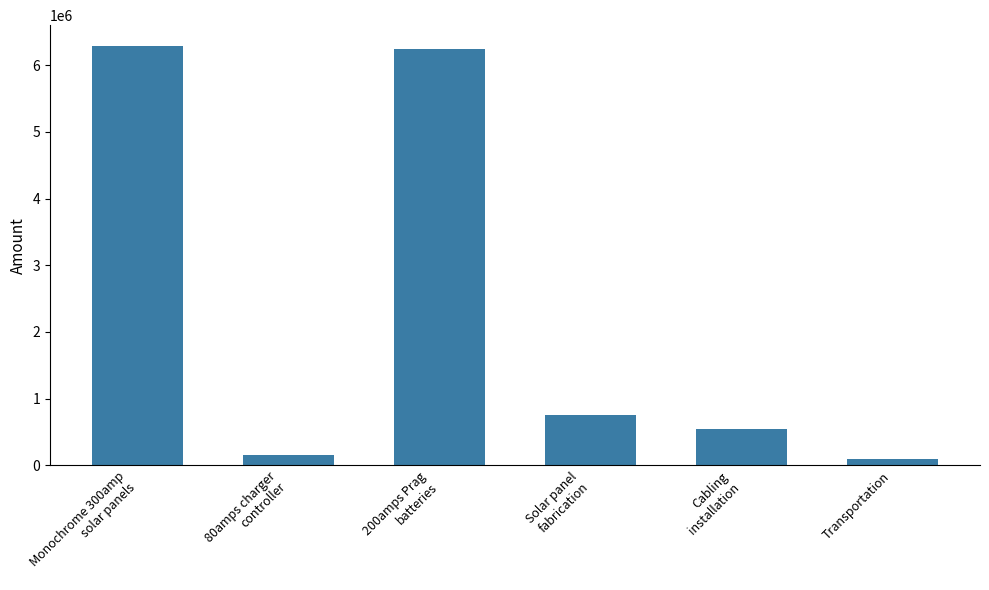

Is it true that the value at Monochrome 300amp
solar panels is 6284800?

True